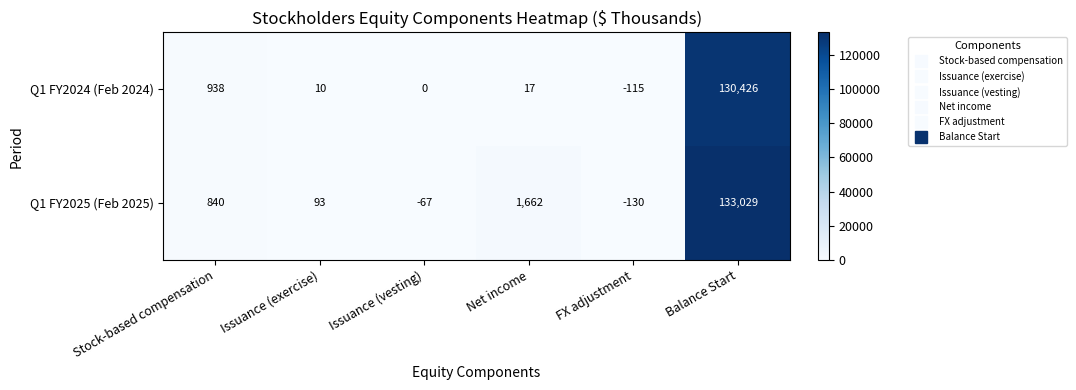

Which series has the largest total across all categories?

Q1 FY2025 (Feb 2025)